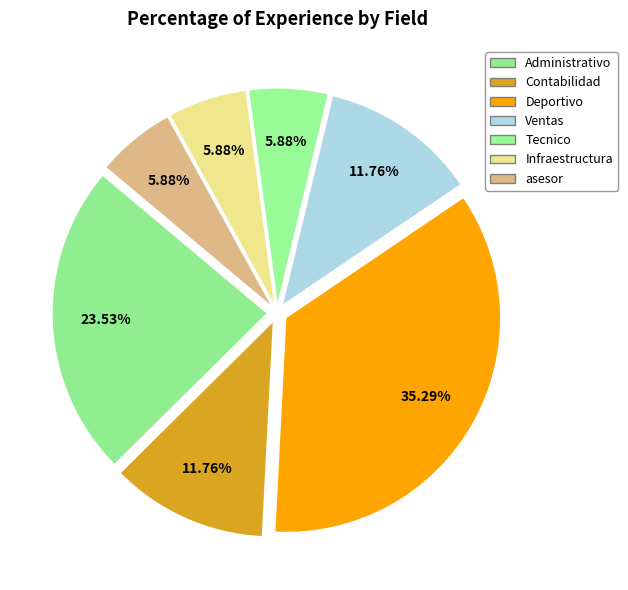

Count the number of slices in the pie.

7